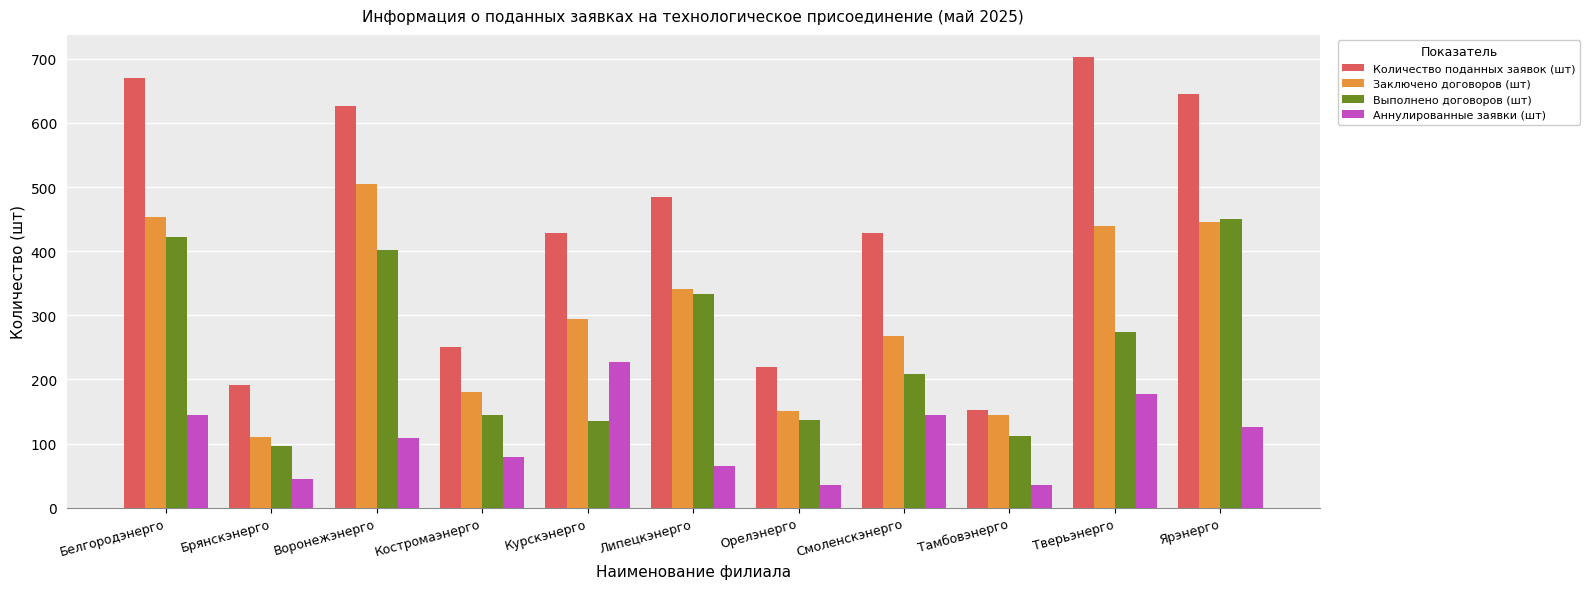

What is the total value across all series at Липецкэнерго?

1224